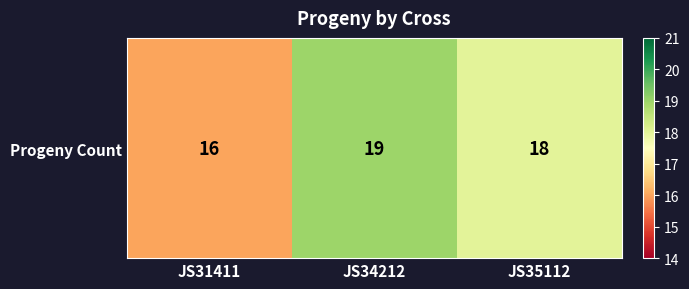

Which has a higher value, JS35112 or JS31411?

JS35112